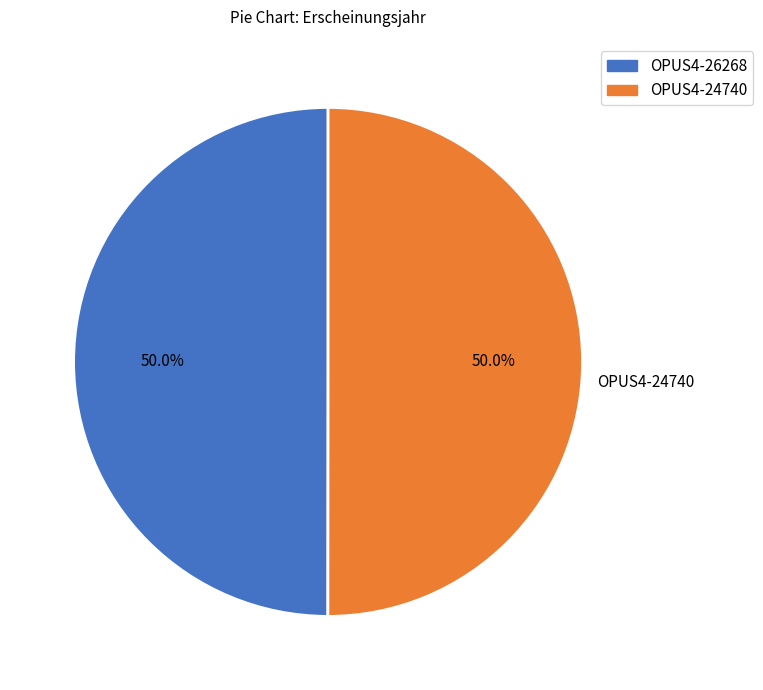

What is the total percentage of OPUS4-26268 and OPUS4-24740?

100.0%